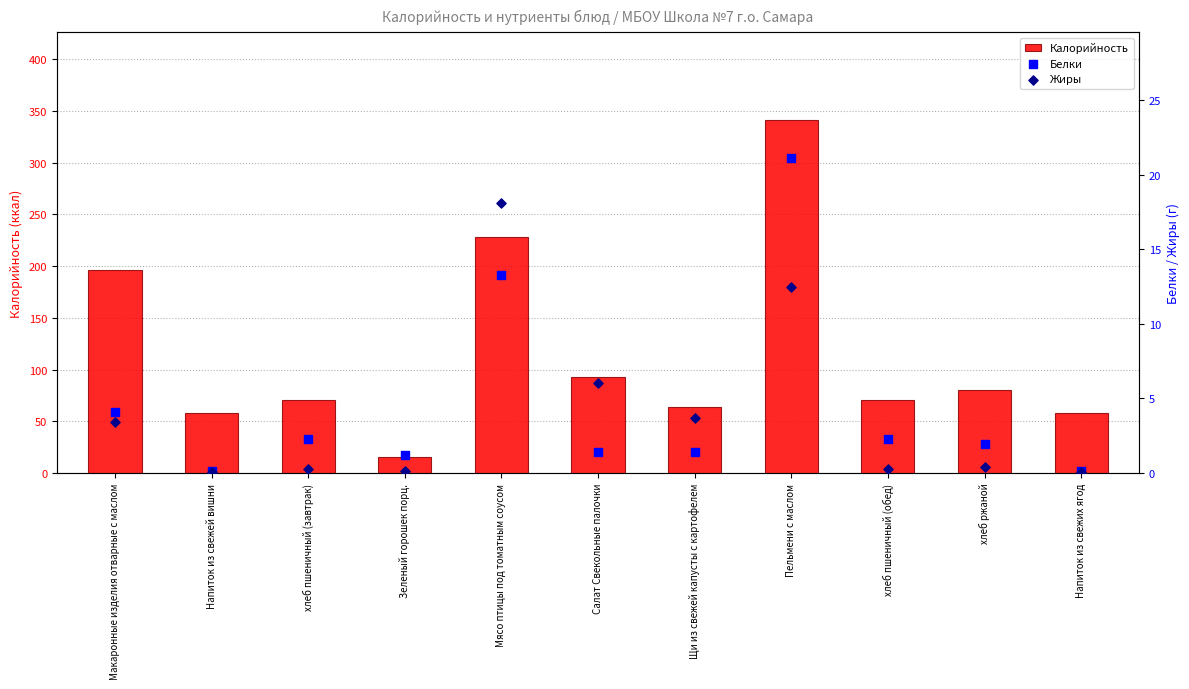

Which series reaches the maximum Y coordinate?

Калорийность